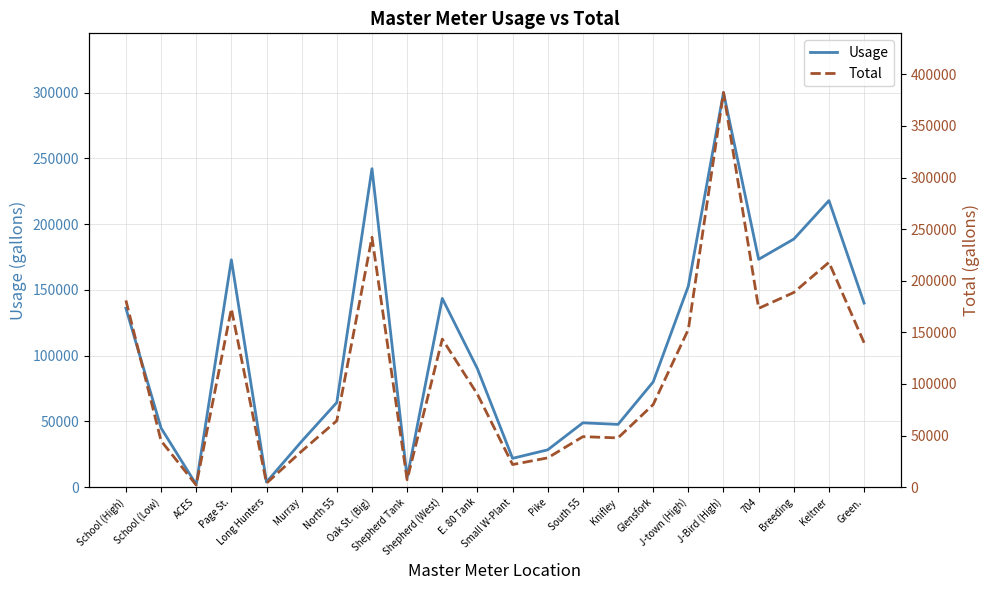

Is this an area chart (filled region under the line)?

No